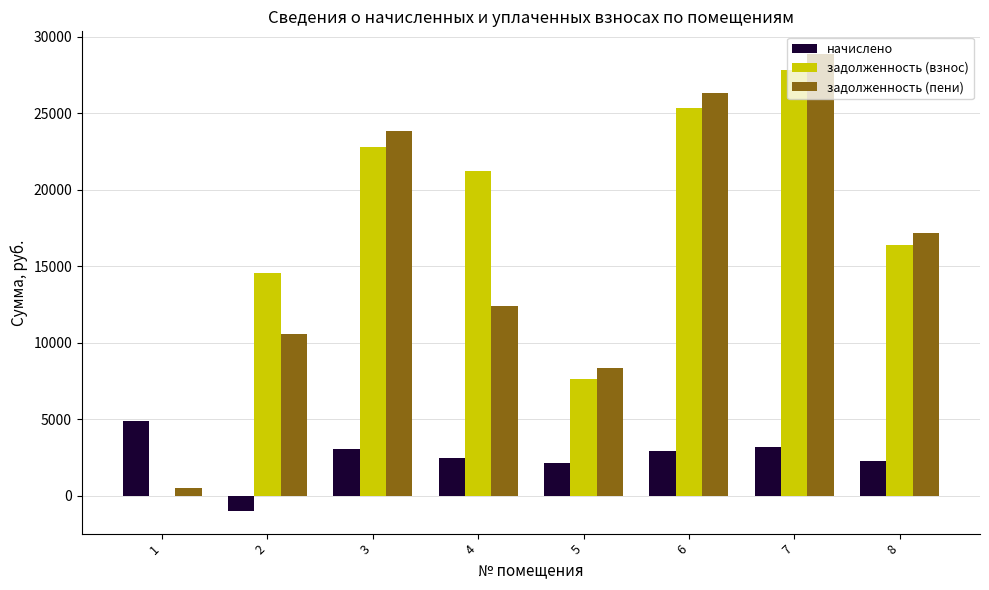

What is the spread (max minus min) of values at 7?

25663.1